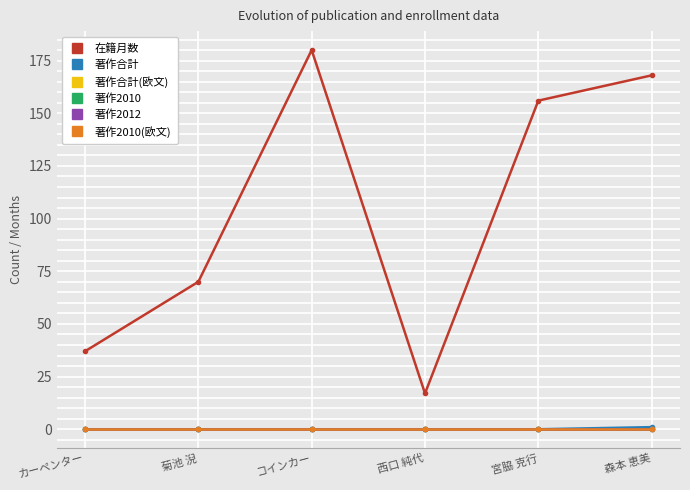

What is the label of the 6th point from the right?

カーペンター